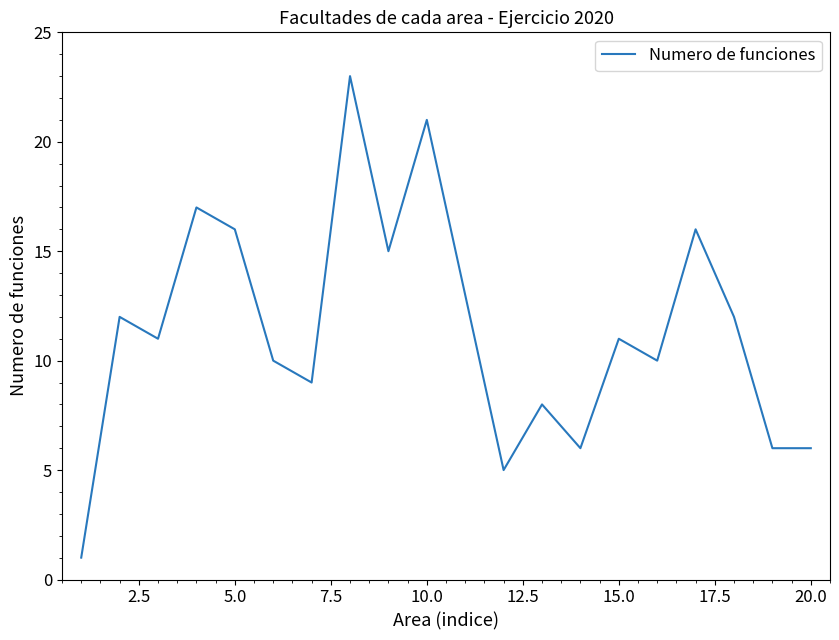

What is the difference between the maximum and minimum values?

22